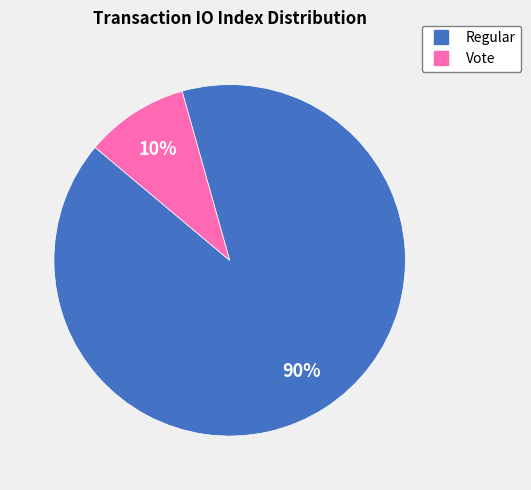

Does any single category account for the majority?

Yes